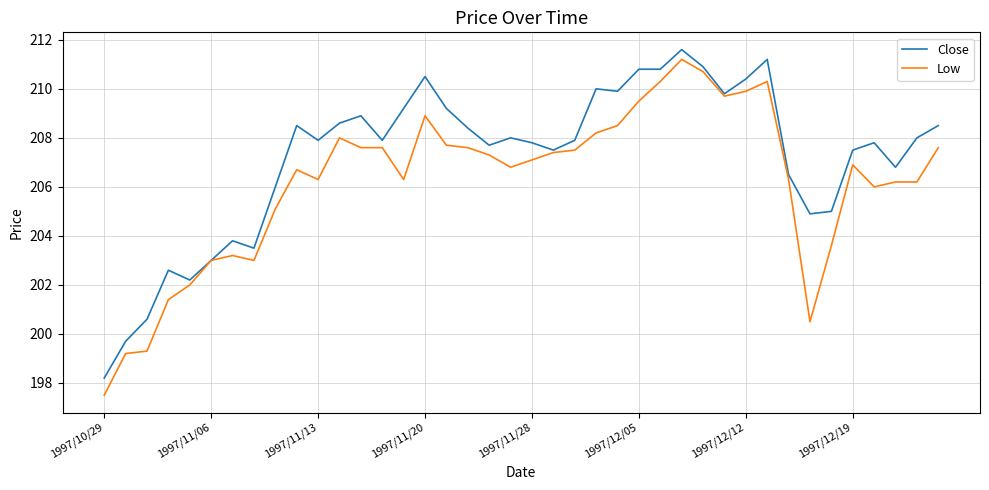

Which series has the largest total across all categories?

Close